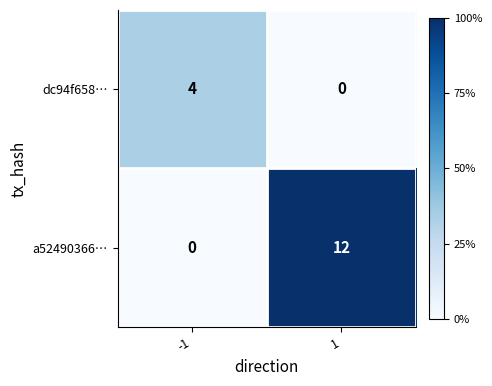

What is the greatest value displayed?

12